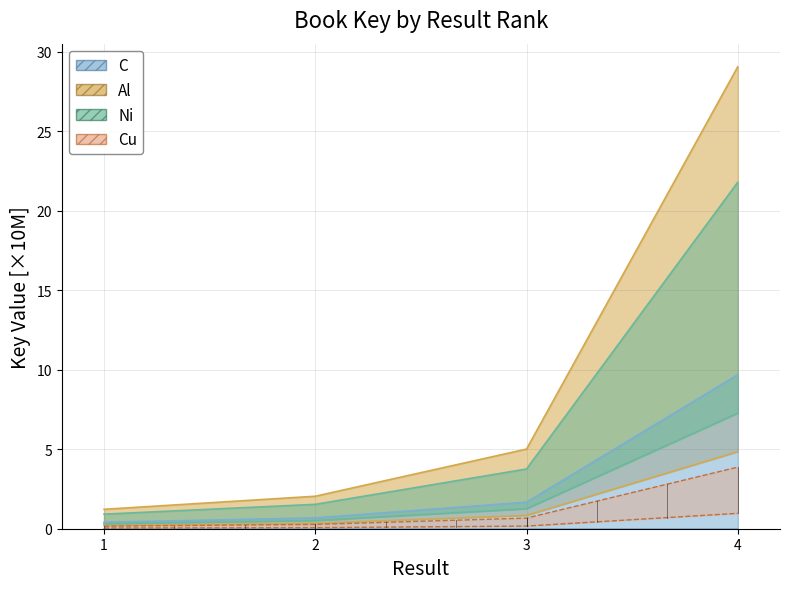

Reading left to right, what are all the values shown in this chart?

Key_low: 0.2	0.3	0.8	4.8
Key_high: 0.4	0.7	1.7	9.7